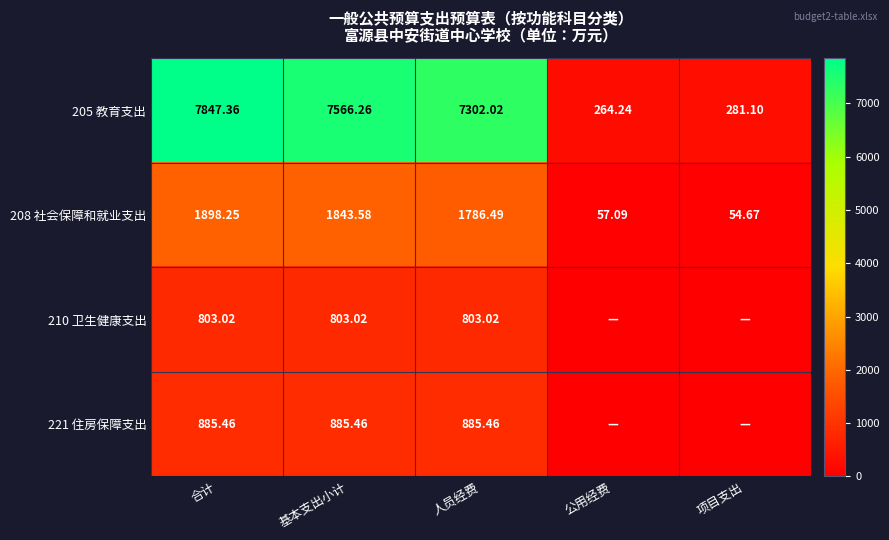

At which label does 205 教育支出 first exceed 7302?

合计